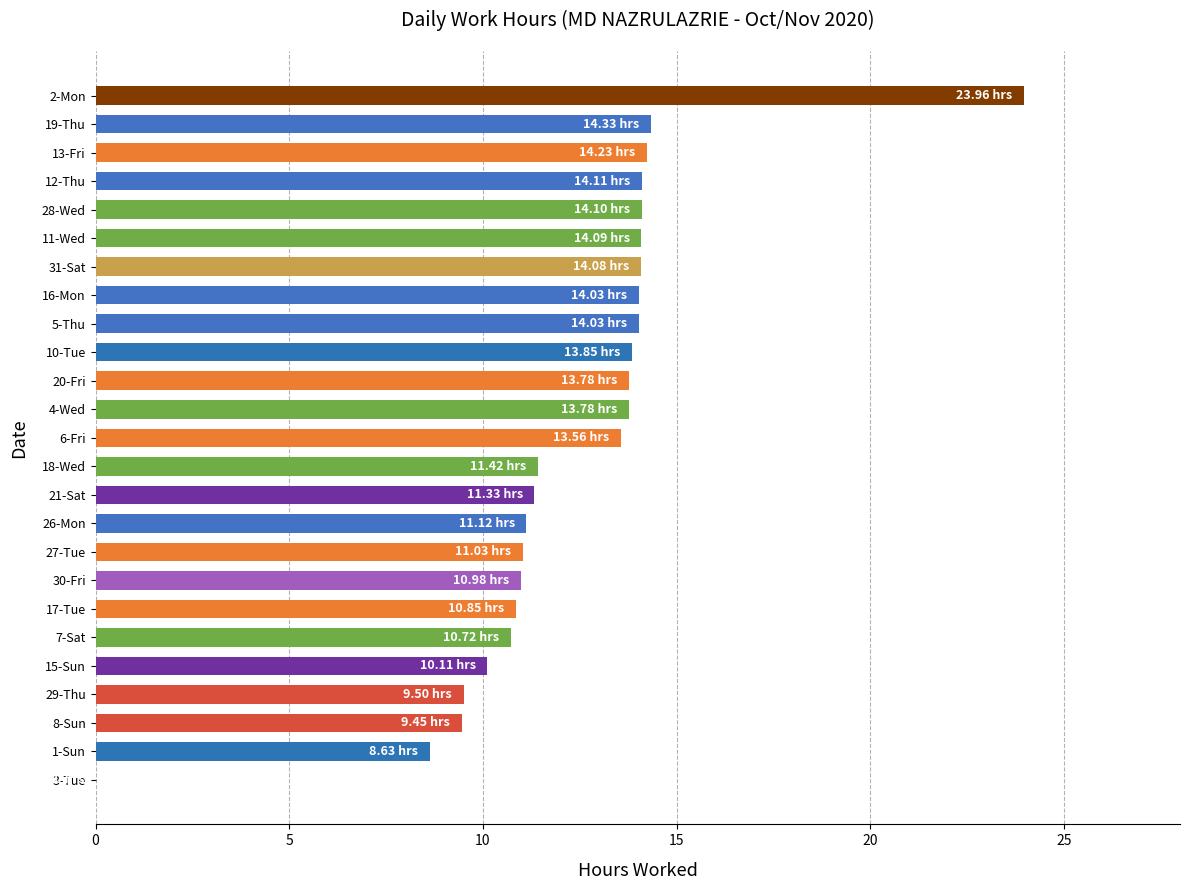

What is the ratio of the value at 30-Fri to the value at 29-Thu?

1.2